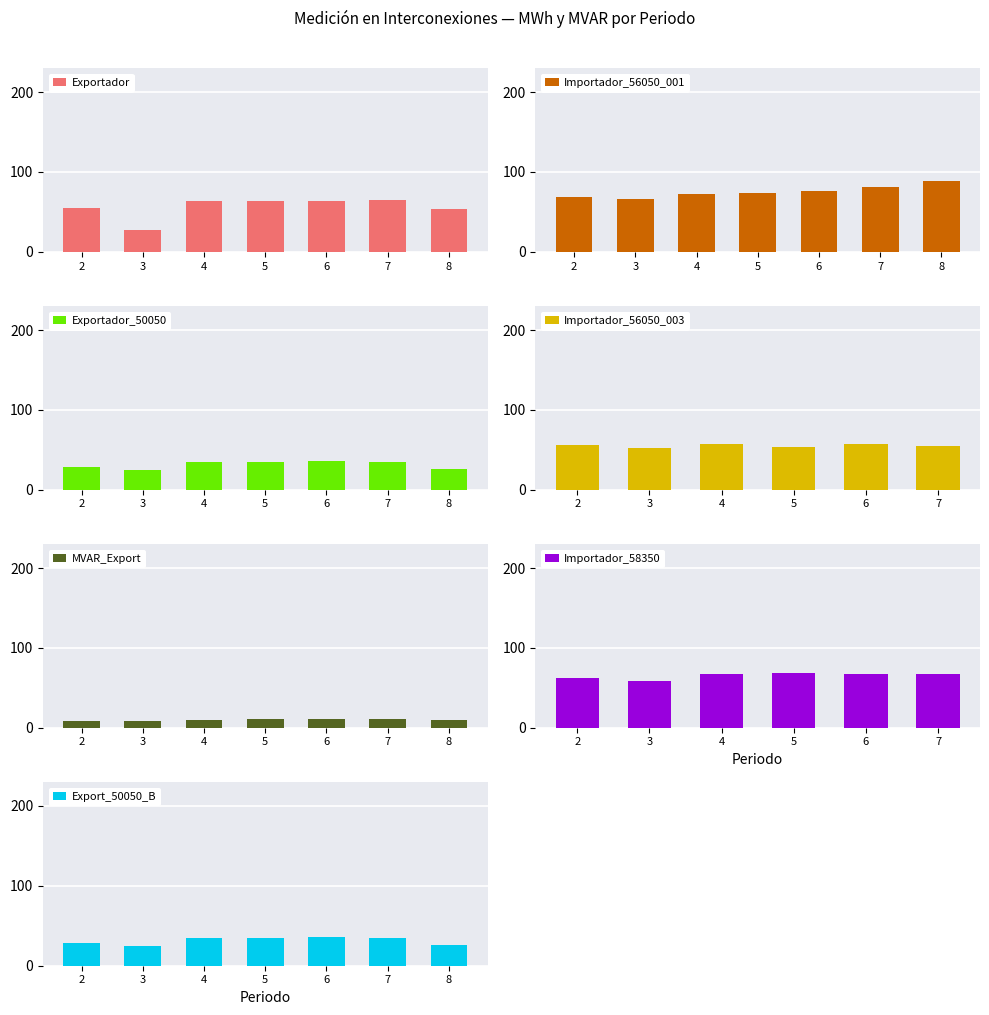

What is the minimum value for Exportador?

27.9